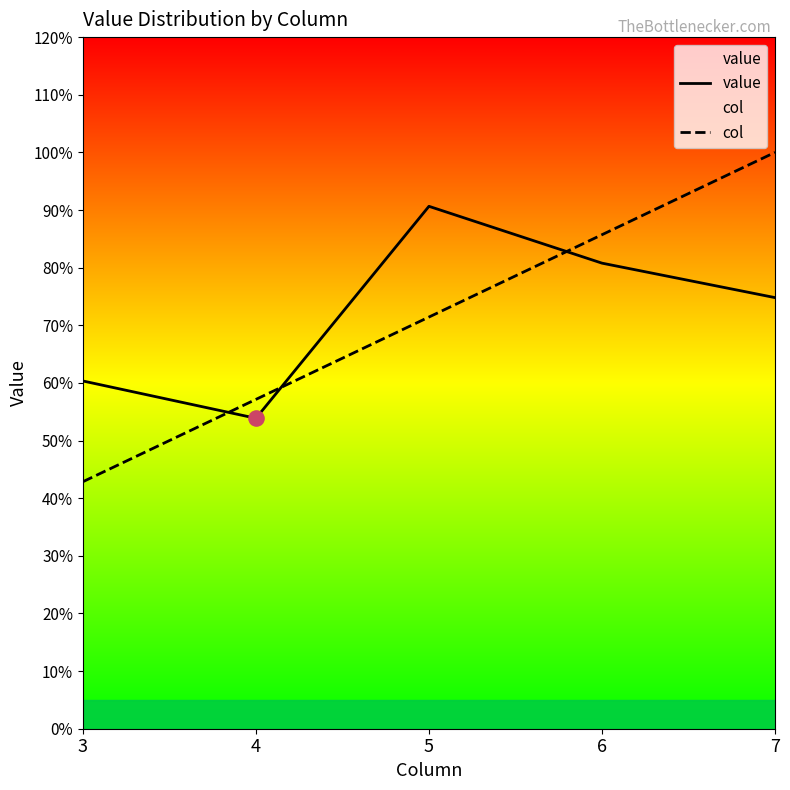

Which series has the largest total across all categories?

value